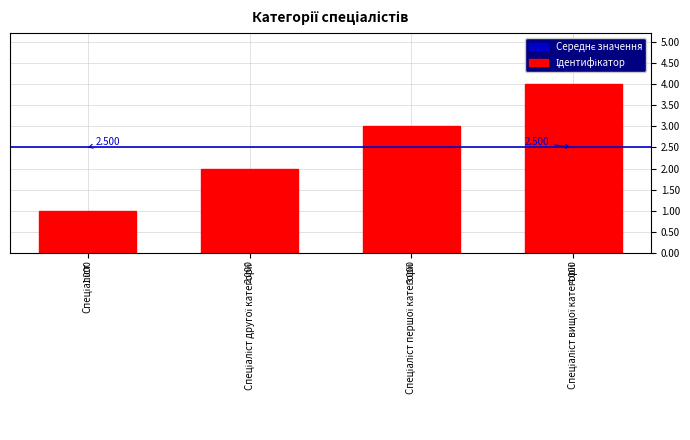

Reading left to right, extract all data points from this chart.

1	2	3	4